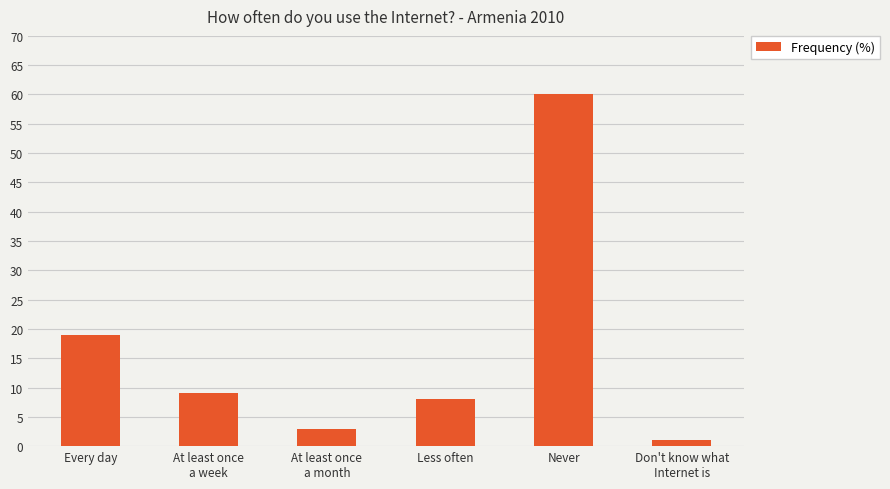

Between Never and Don't know what
Internet is, which is larger?

Never